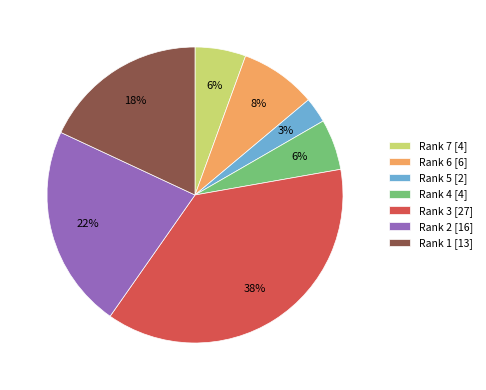

Combined, do Rank 4 [4] and Rank 5 [2] account for over 50%?

No